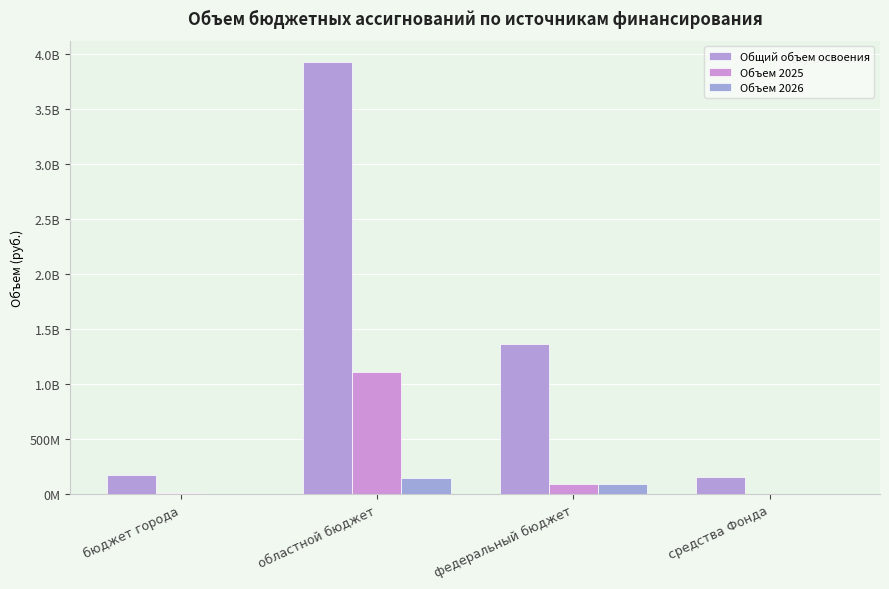

Rank the series by their average value, from highest to lowest.

Общий объем освоения, Объем 2025, Объем 2026